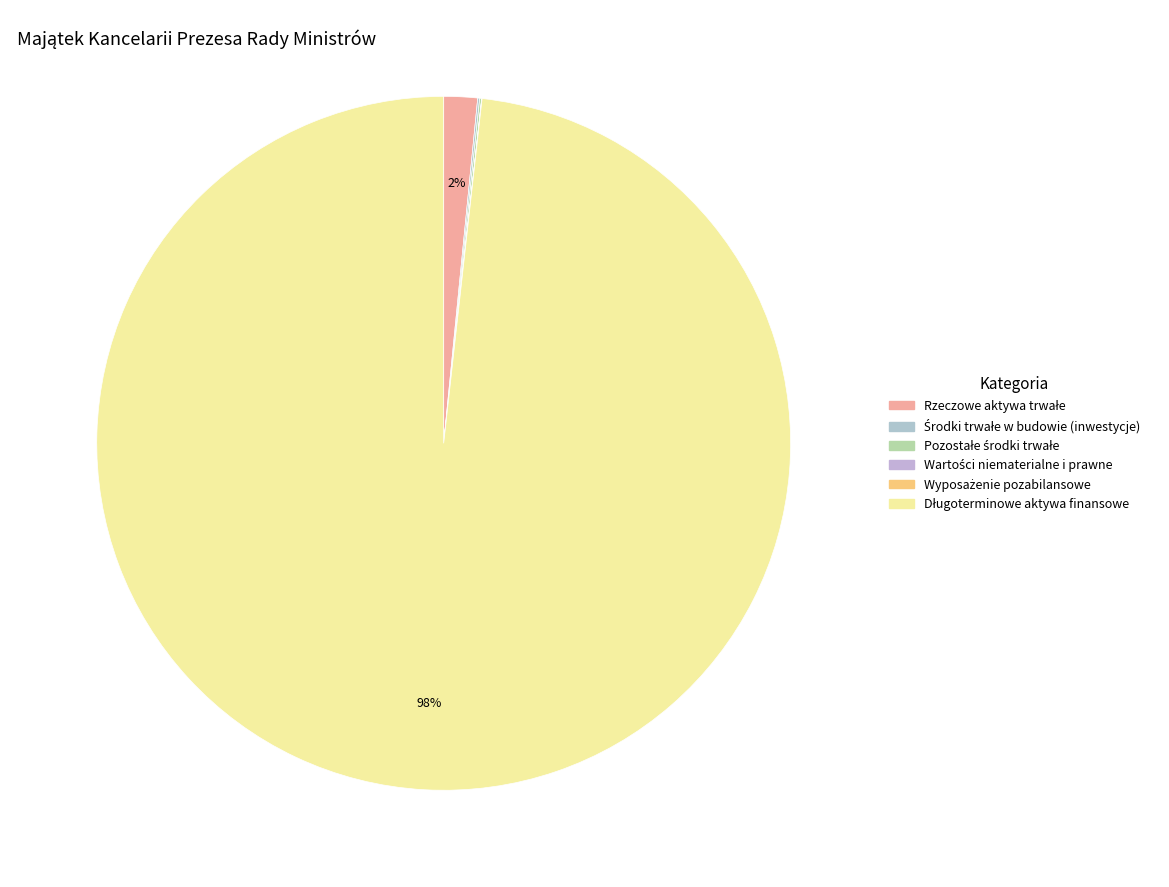

What portion of the pie excludes Środki trwałe w budowie (inwestycje)?

99.9%